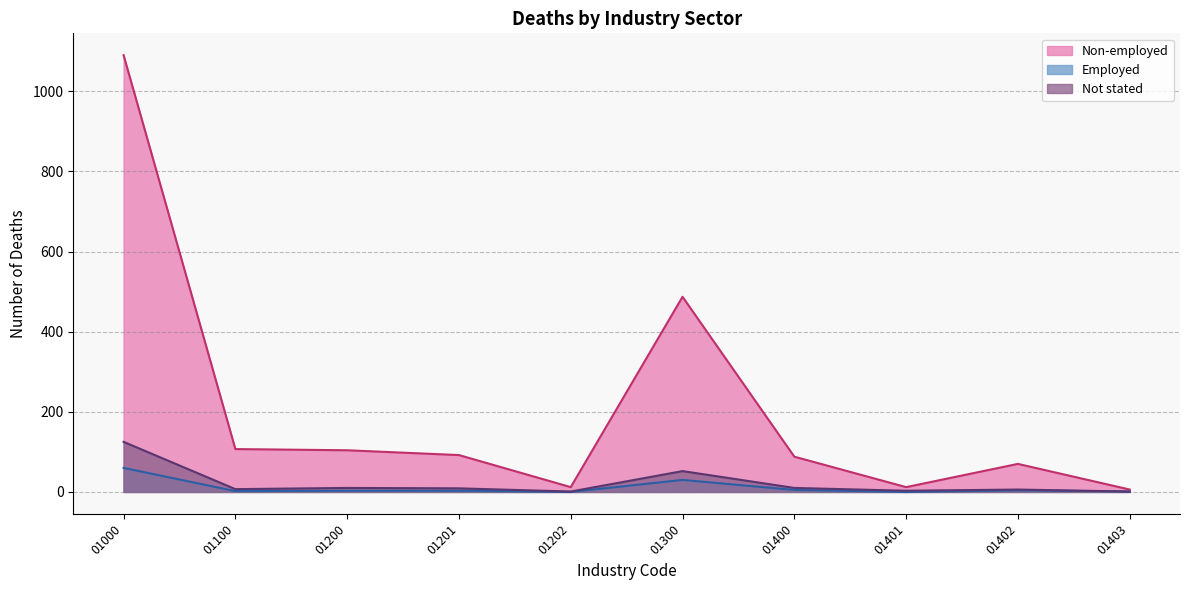

At how many categories does at least one series exceed 53?

7